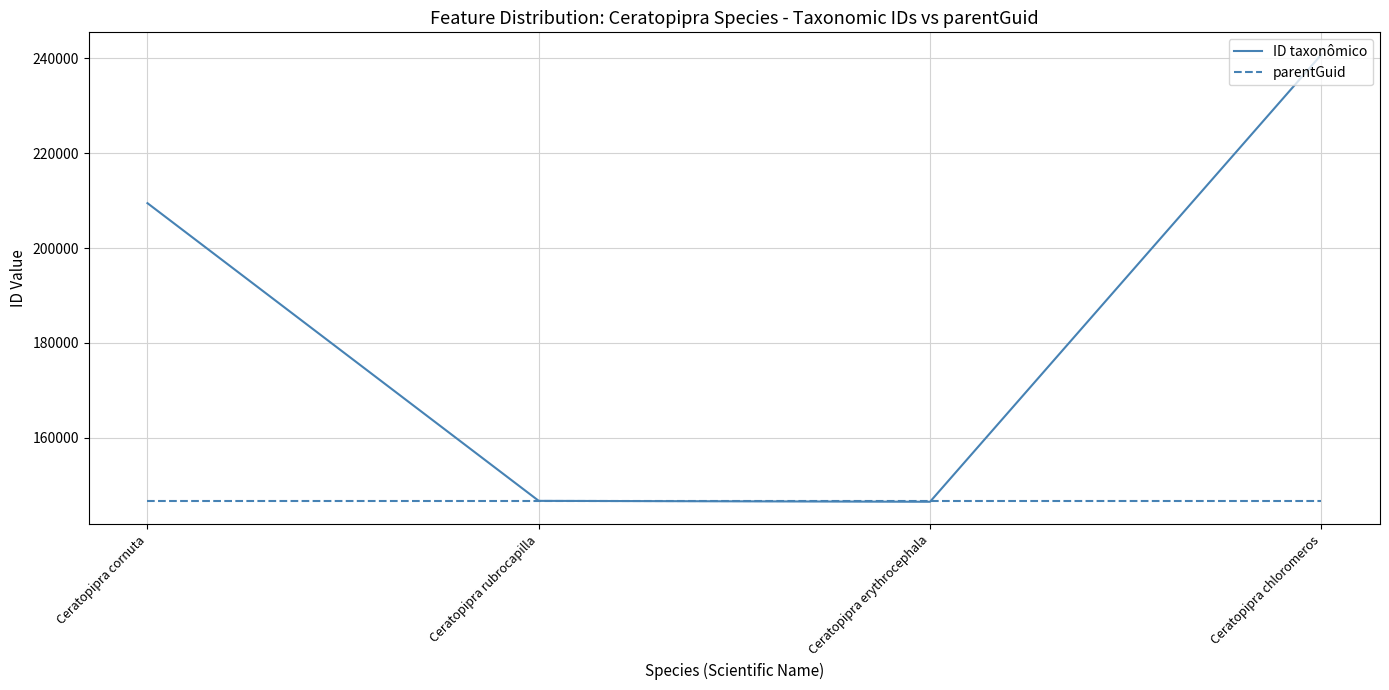

What are all the series names shown in the legend?

ID taxonômico, parentGuid